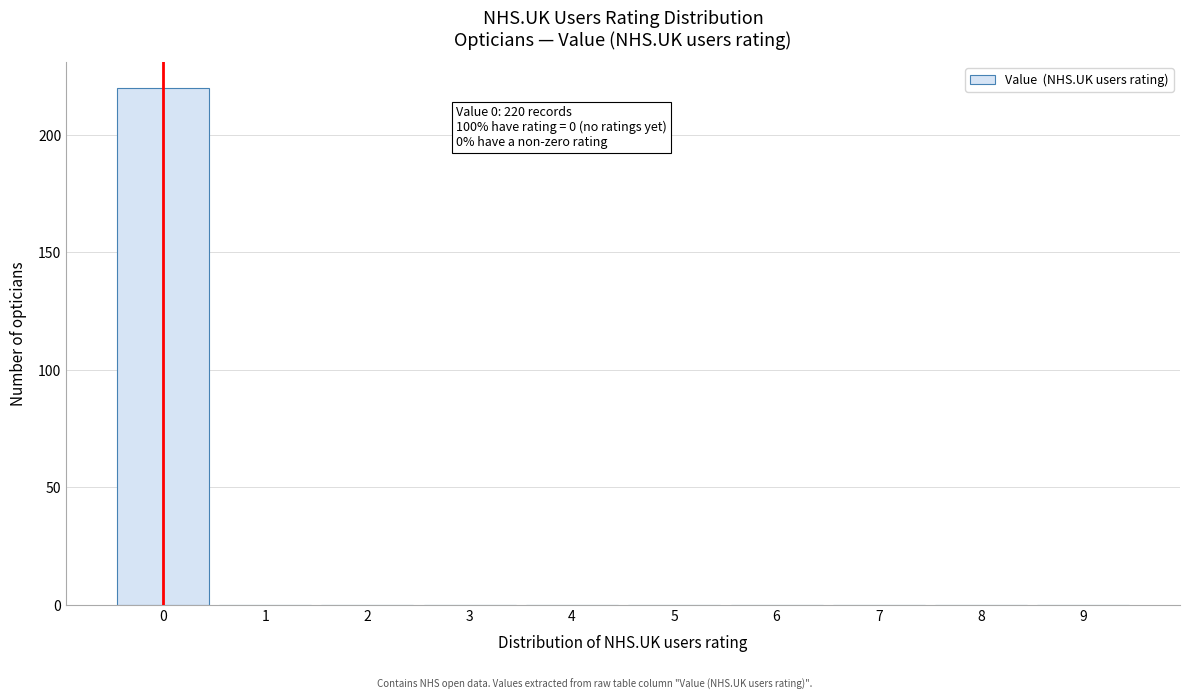

Reading right to left, what are all the values shown in this chart?

9=0	8=0	7=0	6=0	5=0	4=0	3=0	2=0	1=0	0=220